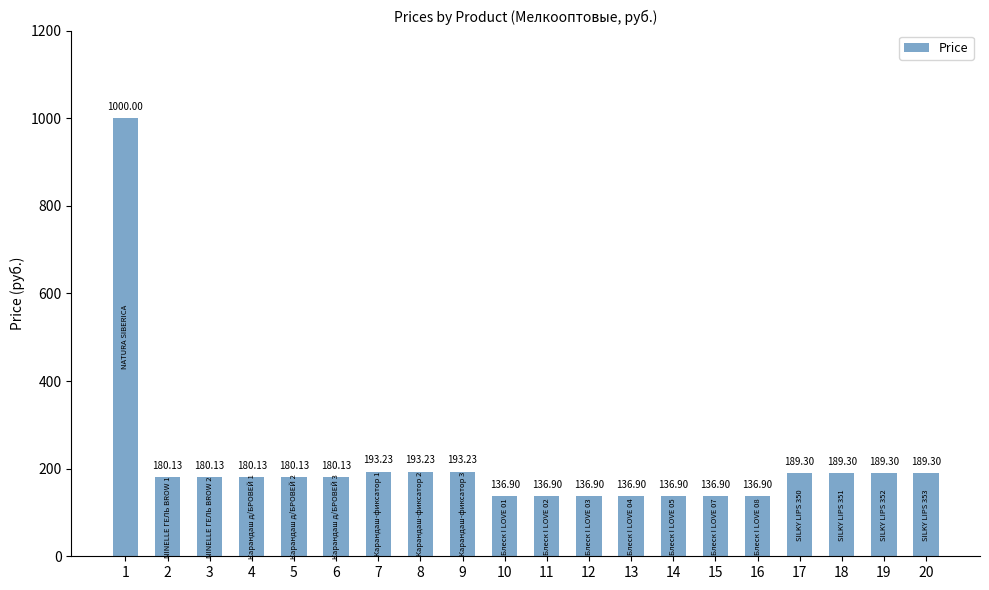

What is the greatest value displayed?

1000.0